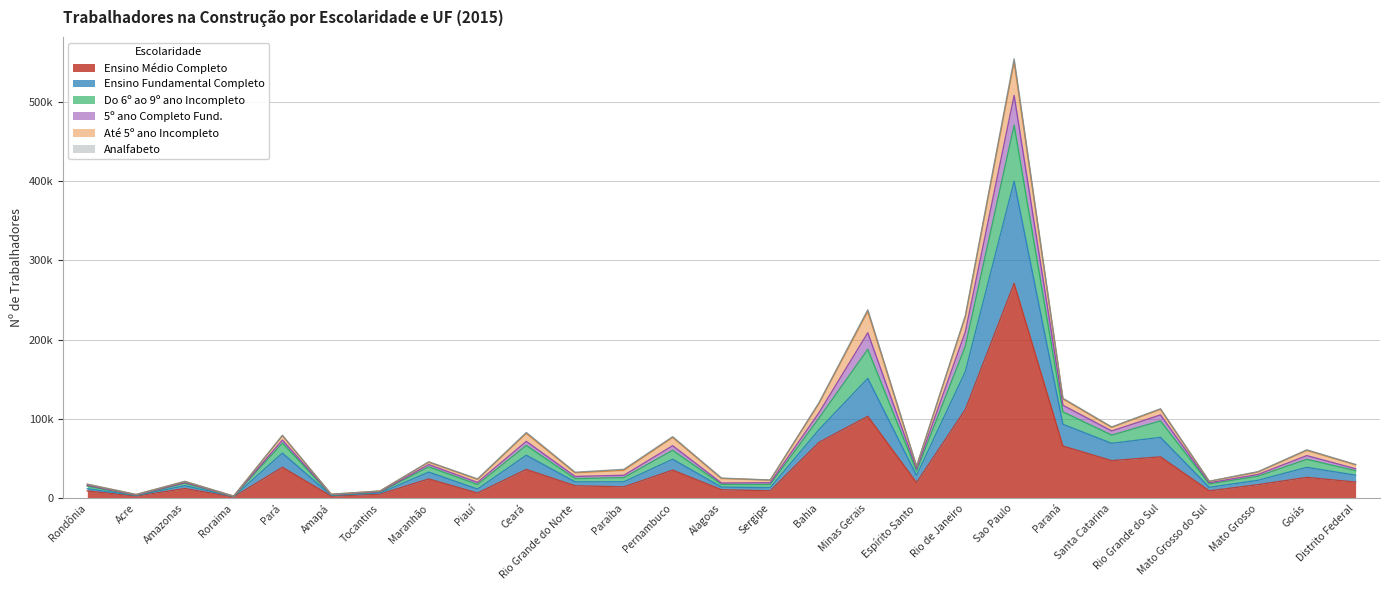

What is the label of the 26th point from the right?

Acre